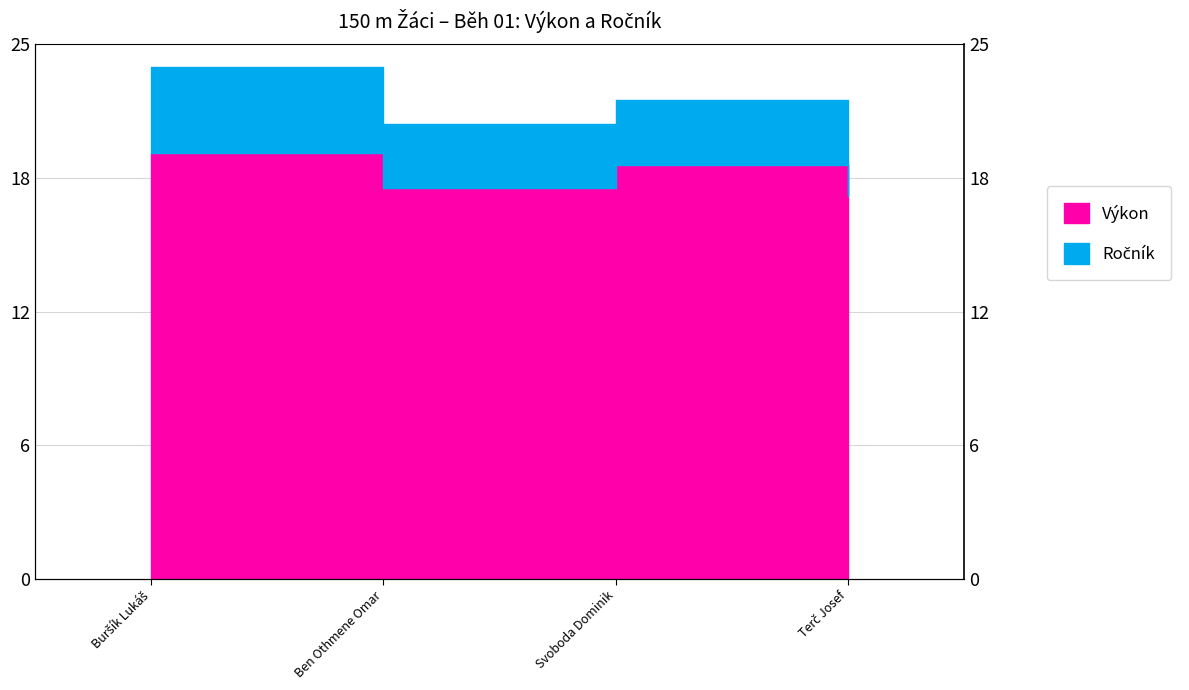

What is the value of the 2nd point from the left?

18.3